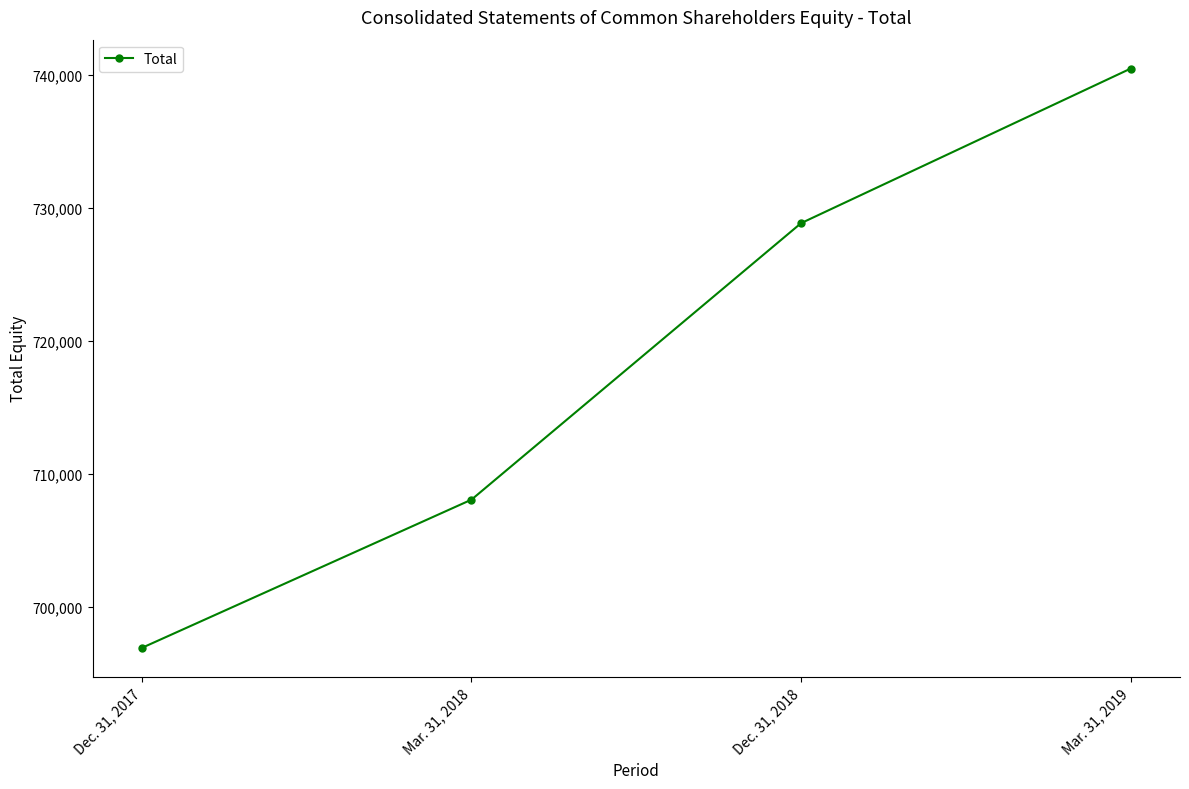

Which has a higher value, Dec. 31, 2017 or Dec. 31, 2018?

Dec. 31, 2018